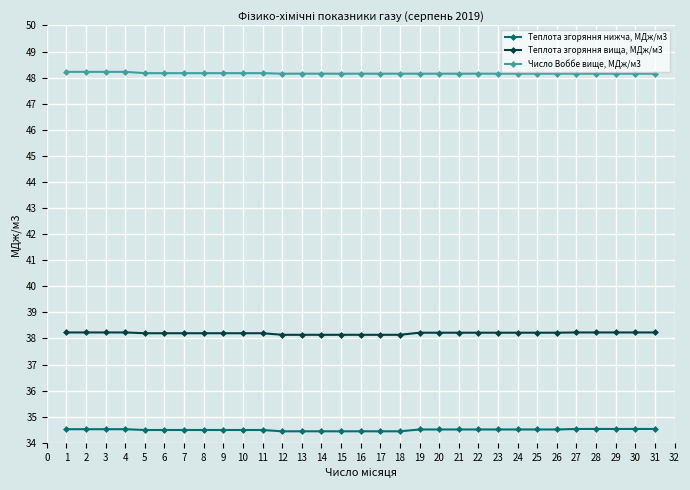

The value of Теплота згоряння вища, МДж/м3 at 9 is 38.2. True or false?

True